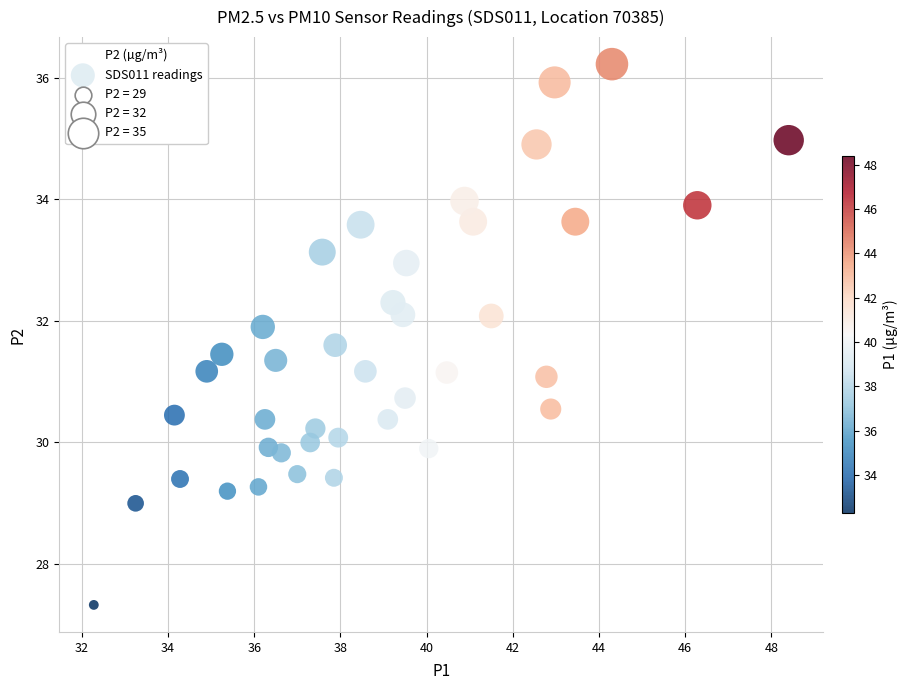

What is the range of Y values (max minus min)?

8.9